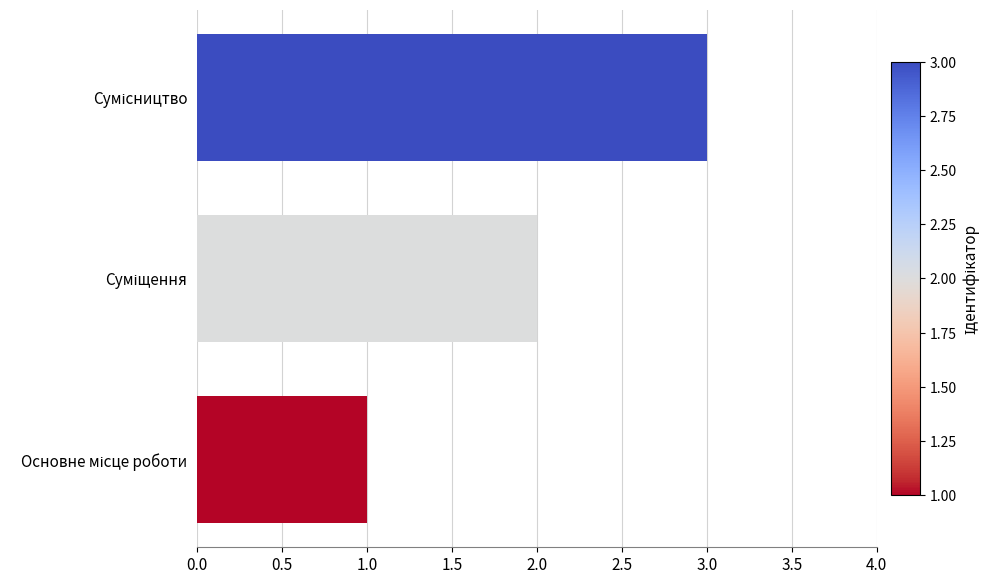

What is the maximum value shown in the chart?

3